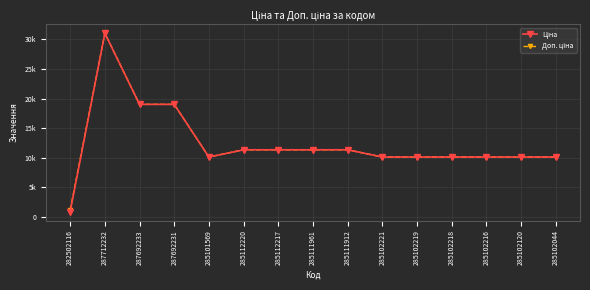

Is this an area chart (filled region under the line)?

No